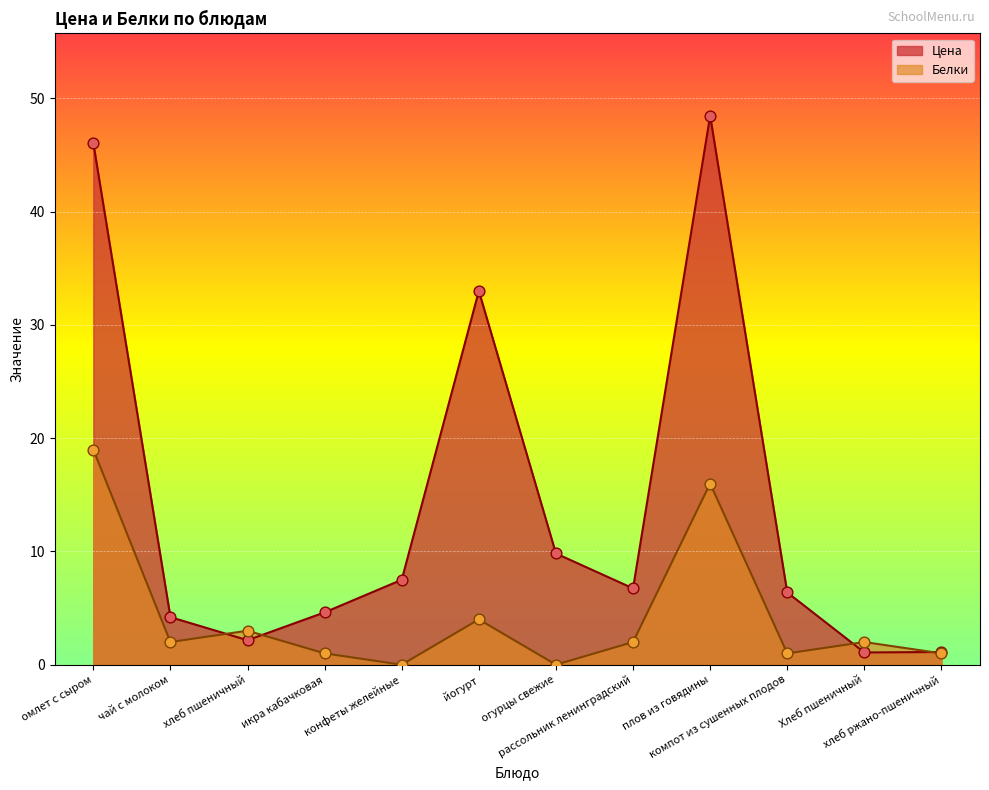

Which series contains the highest Y value?

Цена